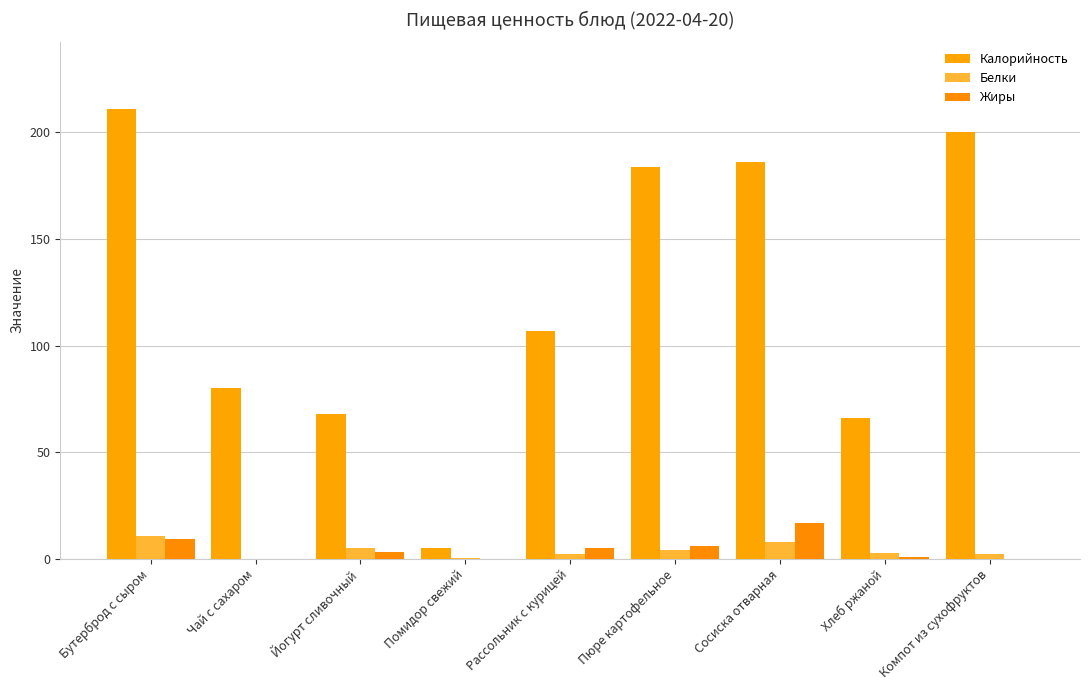

The value of Калорийность at Рассольник с курицей is 44.8. True or false?

False